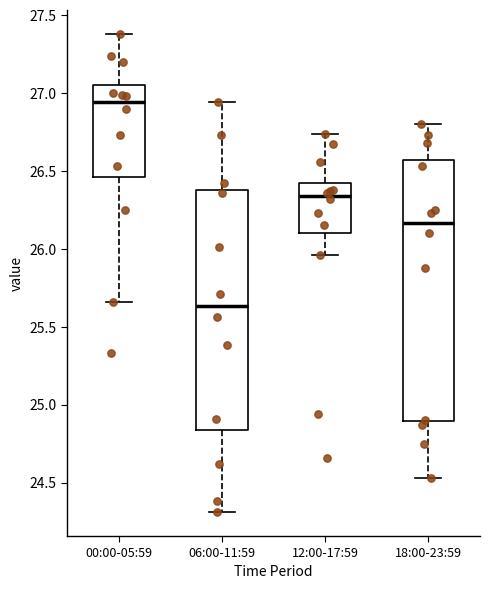

Reading left to right, transcribe this box plot: for each box, give where its median line is, the range the box spans, and where its two whiskers end, as read against the y-axis. The values are not printed on the chart, so give them approximately, as read against the axis.

00:00-05:59: median 26.95, box 26.45 to 27.05, whiskers 25.65 to 27.40
06:00-11:59: median 25.65, box 24.85 to 26.40, whiskers 24.30 to 26.95
12:00-17:59: median 26.35, box 26.10 to 26.45, whiskers 25.95 to 26.75
18:00-23:59: median 26.15, box 24.90 to 26.55, whiskers 24.55 to 26.80